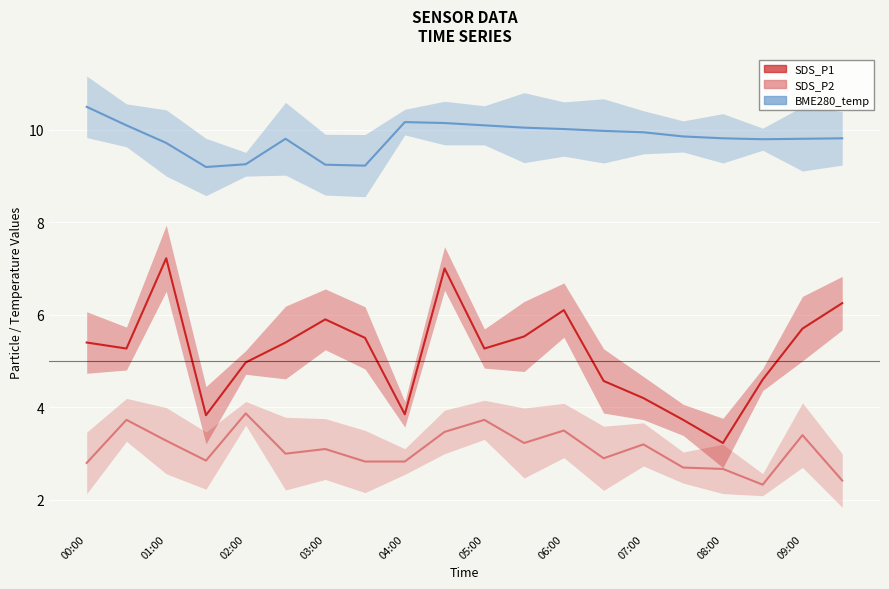

How many values in the SDS_P2 series are below 3?

9